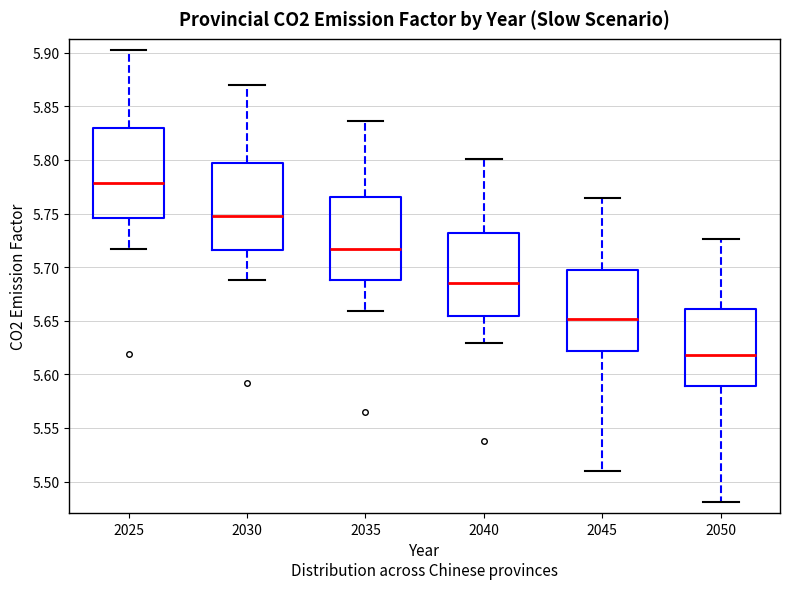

Reading left to right, transcribe this box plot: for each box, give where its median line is, the range the box spans, and where its two whiskers end, as read against the y-axis. The values are not printed on the chart, so give them approximately, as read against the axis.

2025: median 5.780, box 5.745 to 5.830, whiskers 5.715 to 5.905
2030: median 5.745, box 5.715 to 5.795, whiskers 5.690 to 5.870
2035: median 5.715, box 5.690 to 5.765, whiskers 5.660 to 5.835
2040: median 5.685, box 5.655 to 5.730, whiskers 5.630 to 5.800
2045: median 5.650, box 5.620 to 5.695, whiskers 5.510 to 5.765
2050: median 5.620, box 5.590 to 5.660, whiskers 5.480 to 5.725